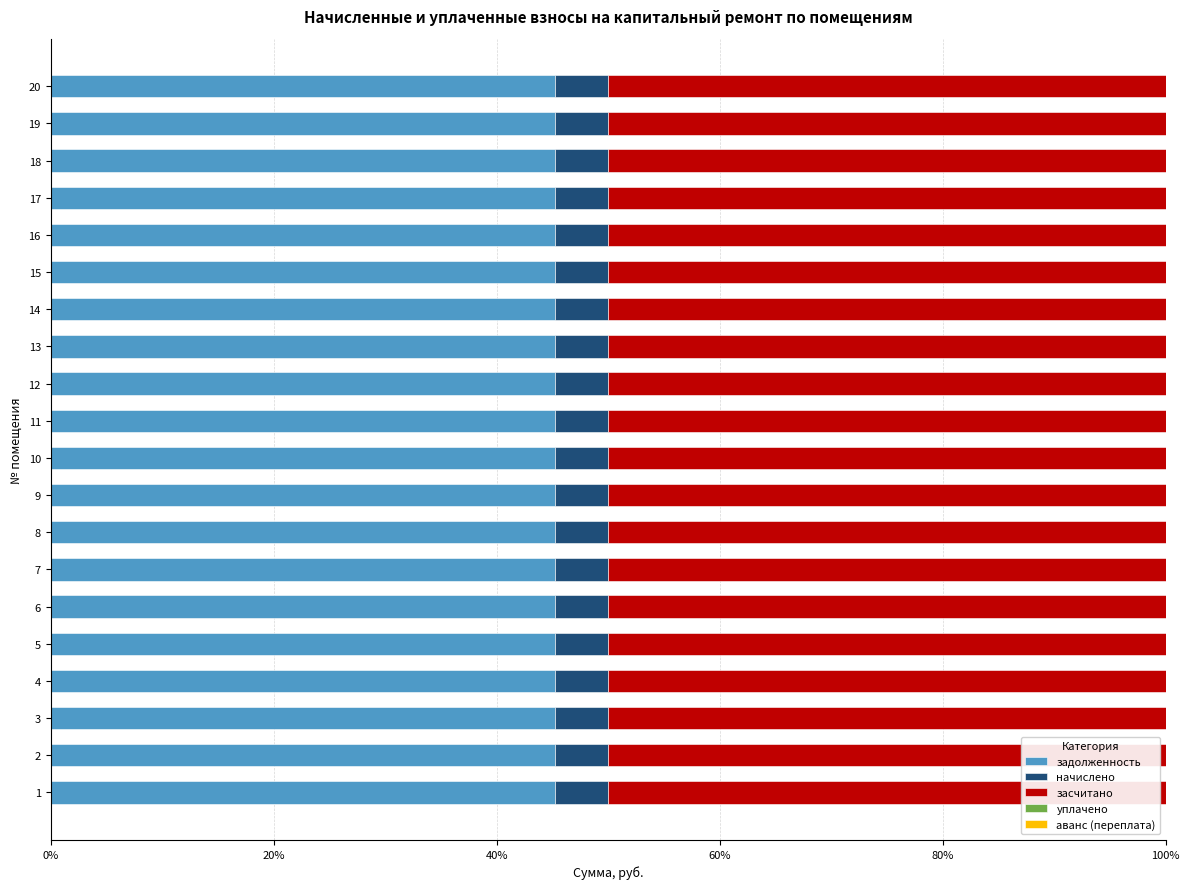

What is the lowest value of the задолженность series?

45.3